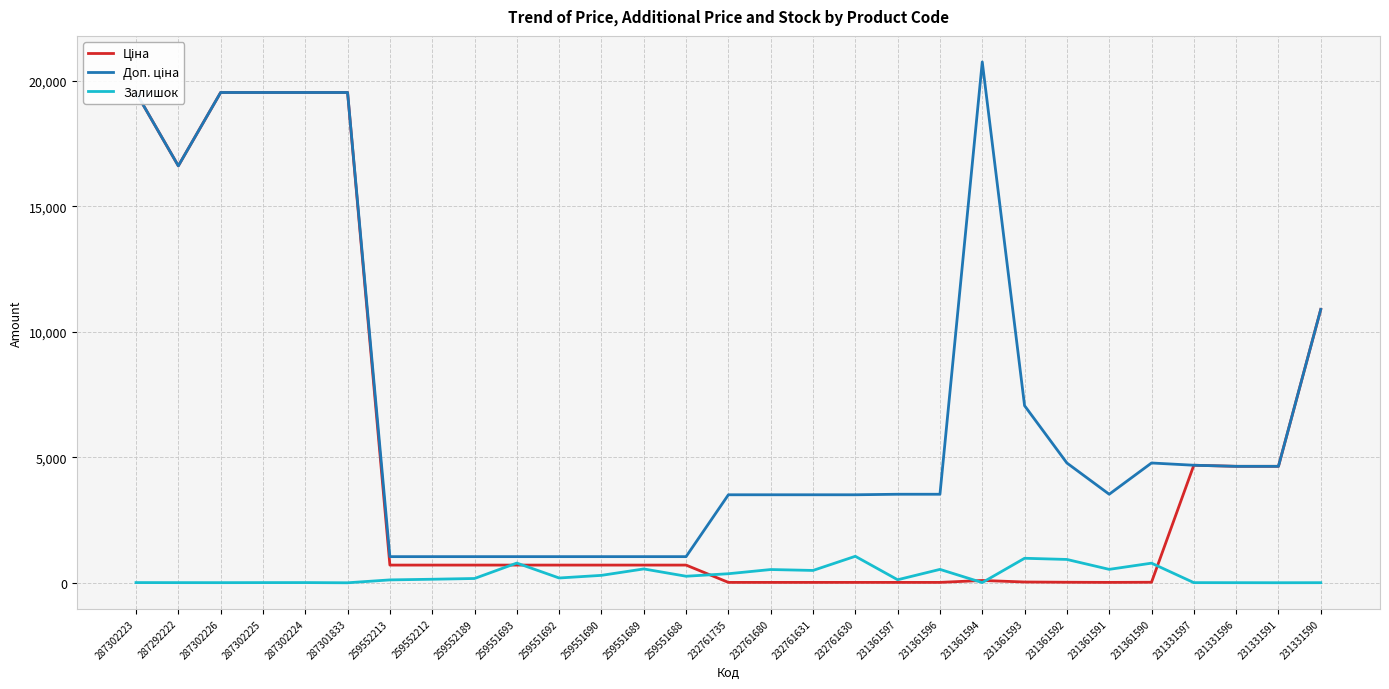

How many data points in Доп. ціна are above 3529?

14